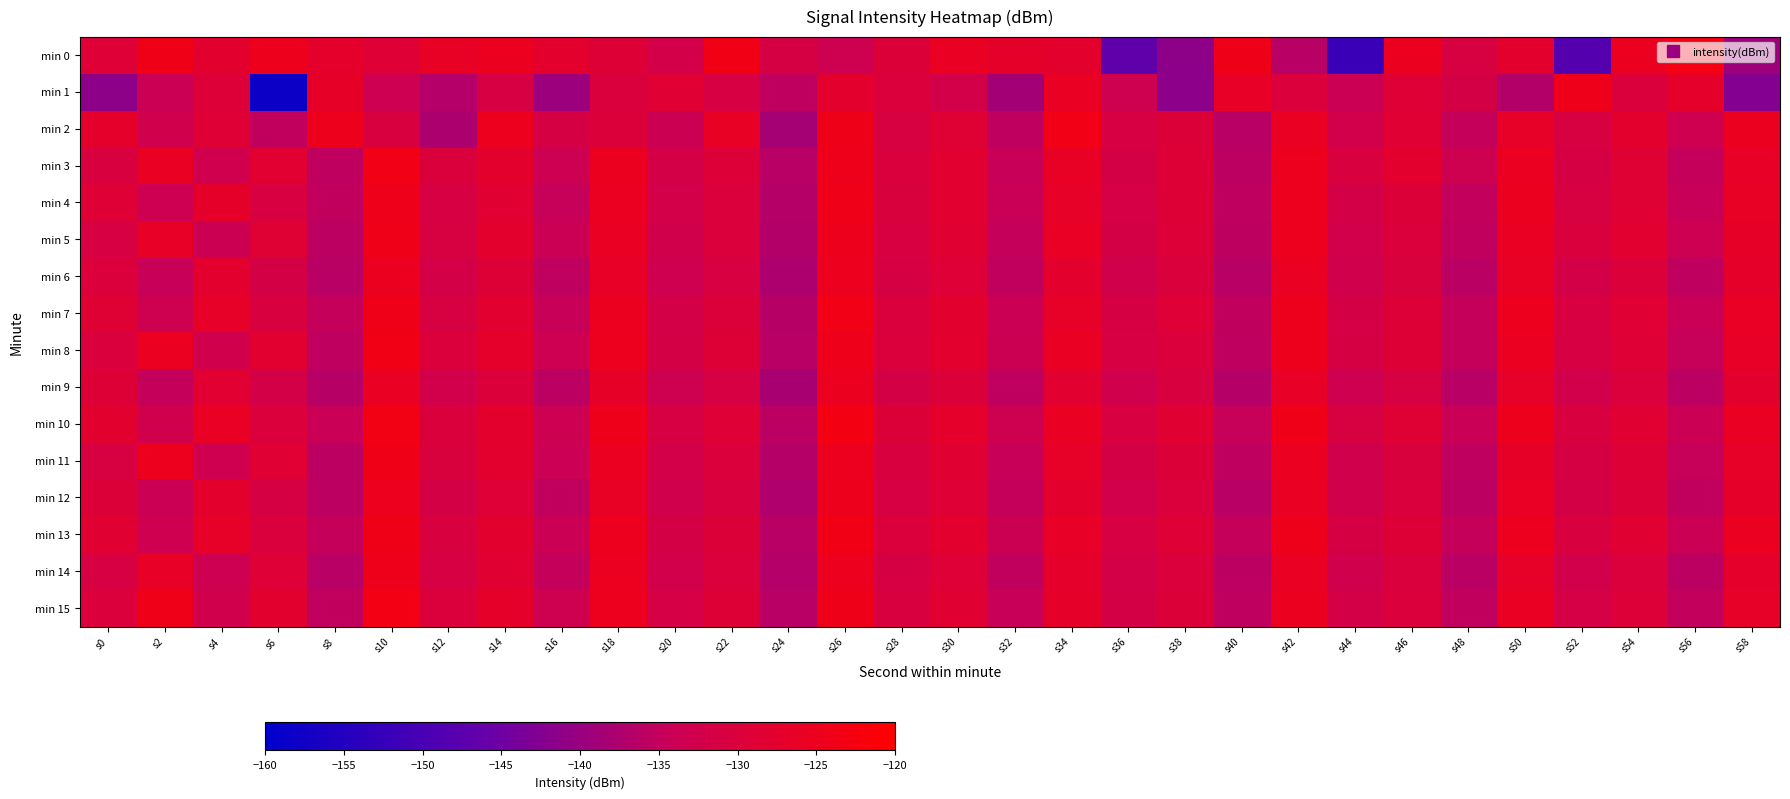

Reading left to right, extract all data points from this chart.

min 0: s0=-129.0	s2=-124.0	s4=-127.9	s6=-124.8	s8=-127.2	s10=-128.8	s12=-126.2	s14=-125.4	s16=-127.4	s18=-129.2	s20=-132.1	s22=-123.7	s24=-131.4	s26=-133.3	s28=-129.5	s30=-125.8	s32=-127.0	s34=-127.4	s36=-146.9	s38=-141.3	s40=-124.3	s42=-136.3	s44=-152.1	s46=-125.4	s48=-130.8	s50=-127.4	s52=-148.3	s54=-125.3	s56=-123.1	s58=-139.5
min 1: s0=-141.3	s2=-134.2	s4=-129.2	s6=-158.2	s8=-126.8	s10=-133.5	s12=-136.8	s14=-131.1	s16=-139.7	s18=-130.3	s20=-128.5	s22=-131.2	s24=-135.4	s26=-127.6	s28=-129.8	s30=-132.1	s32=-138.7	s34=-125.9	s36=-133.3	s38=-141.5	s40=-126.4	s42=-129.7	s44=-134.2	s46=-128.8	s48=-131.6	s50=-136.9	s52=-124.5	s54=-130.1	s56=-127.3	s58=-142.6
min 2: s0=-127.3	s2=-132.6	s4=-128.9	s6=-135.2	s8=-124.7	s10=-130.5	s12=-137.8	s14=-125.1	s16=-131.4	s18=-129.6	s20=-133.8	s22=-126.2	s24=-138.5	s26=-124.3	s28=-130.9	s30=-128.7	s32=-135.6	s34=-123.9	s36=-131.2	s38=-129.4	s40=-136.1	s42=-125.8	s44=-132.3	s46=-128.5	s48=-134.7	s50=-126.6	s52=-130.8	s54=-127.5	s56=-133.2	s58=-125.3
min 3: s0=-130.5	s2=-125.7	s4=-132.9	s6=-128.2	s8=-135.6	s10=-123.8	s12=-130.1	s14=-127.4	s16=-133.7	s18=-125.2	s20=-131.8	s22=-129.3	s24=-136.4	s26=-124.6	s28=-130.2	s30=-128.0	s32=-134.5	s34=-126.1	s36=-131.7	s38=-129.1	s40=-135.8	s42=-124.9	s44=-130.6	s46=-127.8	s48=-133.4	s50=-125.6	s52=-131.3	s54=-128.6	s56=-134.9	s58=-126.4
min 4: s0=-128.8	s2=-133.5	s4=-126.9	s6=-130.7	s8=-135.2	s10=-124.4	s12=-131.0	s14=-128.3	s16=-134.6	s18=-125.5	s20=-132.1	s22=-129.8	s24=-136.7	s26=-124.1	s28=-130.4	s30=-128.1	s32=-134.3	s34=-126.7	s36=-131.5	s38=-129.2	s40=-135.4	s42=-125.0	s44=-131.8	s46=-129.5	s48=-135.1	s50=-125.3	s52=-130.9	s54=-128.7	s56=-134.5	s58=-126.2
min 5: s0=-131.2	s2=-126.4	s4=-133.8	s6=-128.6	s8=-135.9	s10=-124.2	s12=-130.8	s14=-127.6	s16=-134.1	s18=-125.9	s20=-132.5	s22=-129.7	s24=-137.0	s26=-124.8	s28=-130.7	s30=-128.4	s32=-134.8	s34=-126.0	s36=-131.6	s38=-129.3	s40=-135.7	s42=-125.1	s44=-132.2	s46=-129.9	s48=-135.3	s50=-125.7	s52=-130.3	s54=-128.0	s56=-133.6	s58=-126.8
min 6: s0=-129.7	s2=-134.4	s4=-127.8	s6=-131.6	s8=-136.1	s10=-125.3	s12=-131.9	s14=-129.2	s16=-135.5	s18=-126.4	s20=-133.0	s22=-130.7	s24=-137.6	s26=-125.0	s28=-131.3	s30=-129.0	s32=-135.2	s34=-127.6	s36=-132.4	s38=-130.1	s40=-136.3	s42=-125.9	s44=-132.7	s46=-130.4	s48=-136.0	s50=-126.2	s52=-131.8	s54=-129.6	s56=-135.4	s58=-127.1
min 7: s0=-128.6	s2=-133.3	s4=-126.7	s6=-130.5	s8=-135.0	s10=-124.2	s12=-130.8	s14=-128.1	s16=-134.4	s18=-125.3	s20=-131.9	s22=-129.6	s24=-136.5	s26=-123.9	s28=-130.2	s30=-127.9	s32=-134.1	s34=-126.5	s36=-131.3	s38=-129.0	s40=-135.2	s42=-124.8	s44=-131.6	s46=-129.3	s48=-134.9	s50=-125.1	s52=-130.7	s54=-128.5	s56=-134.3	s58=-126.0
min 8: s0=-130.3	s2=-125.5	s4=-132.7	s6=-128.0	s8=-135.4	s10=-123.6	s12=-129.9	s14=-127.2	s16=-133.5	s18=-125.0	s20=-131.6	s22=-129.1	s24=-136.2	s26=-124.4	s28=-130.0	s30=-127.7	s32=-133.9	s34=-125.8	s36=-131.2	s38=-129.9	s40=-135.6	s42=-124.7	s44=-131.4	s46=-129.1	s48=-134.8	s50=-125.5	s52=-131.1	s54=-128.8	s56=-134.6	s58=-126.3
min 9: s0=-129.1	s2=-134.8	s4=-128.2	s6=-132.0	s8=-136.5	s10=-125.7	s12=-132.3	s14=-129.6	s16=-135.9	s18=-126.8	s20=-133.4	s22=-131.1	s24=-138.0	s26=-125.4	s28=-131.7	s30=-129.4	s32=-135.6	s34=-128.0	s36=-132.8	s38=-130.5	s40=-136.7	s42=-126.3	s44=-133.1	s46=-130.8	s48=-136.4	s50=-126.6	s52=-132.2	s54=-130.0	s56=-135.8	s58=-127.5
min 10: s0=-127.9	s2=-132.6	s4=-126.0	s6=-129.8	s8=-134.3	s10=-123.5	s12=-130.1	s14=-127.4	s16=-133.7	s18=-124.6	s20=-131.2	s22=-128.9	s24=-135.8	s26=-123.2	s28=-129.5	s30=-127.2	s32=-133.4	s34=-125.9	s36=-130.7	s38=-128.4	s40=-134.6	s42=-124.2	s44=-130.9	s46=-128.6	s48=-134.3	s50=-124.7	s52=-130.5	s54=-128.3	s56=-134.1	s58=-125.8
min 11: s0=-130.8	s2=-125.0	s4=-133.2	s6=-128.5	s8=-135.8	s10=-124.0	s12=-130.4	s14=-127.7	s16=-134.0	s18=-125.5	s20=-132.1	s22=-129.8	s24=-136.7	s26=-124.9	s28=-130.6	s30=-128.3	s32=-134.5	s34=-126.5	s36=-131.7	s38=-129.4	s40=-135.6	s42=-125.6	s44=-132.7	s46=-130.4	s48=-135.5	s50=-126.8	s52=-131.4	s54=-129.2	s56=-134.6	s58=-126.7
min 12: s0=-129.5	s2=-134.2	s4=-127.6	s6=-131.4	s8=-135.9	s10=-125.1	s12=-131.7	s14=-129.0	s16=-135.3	s18=-126.2	s20=-132.8	s22=-130.5	s24=-137.4	s26=-124.8	s28=-131.1	s30=-128.8	s32=-135.0	s34=-127.4	s36=-132.2	s38=-129.9	s40=-136.1	s42=-125.7	s44=-132.5	s46=-130.2	s48=-135.8	s50=-126.0	s52=-131.6	s54=-129.4	s56=-135.2	s58=-126.9
min 13: s0=-128.4	s2=-133.1	s4=-126.5	s6=-130.3	s8=-134.8	s10=-124.0	s12=-130.6	s14=-127.9	s16=-134.2	s18=-125.1	s20=-131.7	s22=-129.4	s24=-136.3	s26=-123.7	s28=-130.0	s30=-127.7	s32=-133.9	s34=-126.3	s36=-131.1	s38=-128.8	s40=-135.0	s42=-124.6	s44=-131.4	s46=-129.1	s48=-134.7	s50=-124.9	s52=-130.5	s54=-128.3	s56=-134.1	s58=-125.6
min 14: s0=-131.1	s2=-126.3	s4=-133.7	s6=-129.0	s8=-136.3	s10=-124.5	s12=-131.1	s14=-128.4	s16=-134.7	s18=-125.6	s20=-132.2	s22=-129.9	s24=-136.8	s26=-125.0	s28=-131.3	s30=-129.0	s32=-135.2	s34=-127.2	s36=-132.0	s38=-129.7	s40=-135.9	s42=-125.8	s44=-132.6	s46=-130.3	s48=-136.0	s50=-126.6	s52=-132.2	s54=-130.0	s56=-135.8	s58=-127.3
min 15: s0=-130.0	s2=-124.2	s4=-132.6	s6=-127.9	s8=-135.2	s10=-123.4	s12=-129.8	s14=-127.1	s16=-133.4	s18=-124.9	s20=-131.5	s22=-129.2	s24=-136.1	s26=-124.3	s28=-130.6	s30=-128.3	s32=-134.5	s34=-126.9	s36=-131.7	s38=-129.4	s40=-135.6	s42=-125.2	s44=-132.0	s46=-129.7	s48=-135.3	s50=-125.9	s52=-131.5	s54=-129.3	s56=-135.1	s58=-126.6